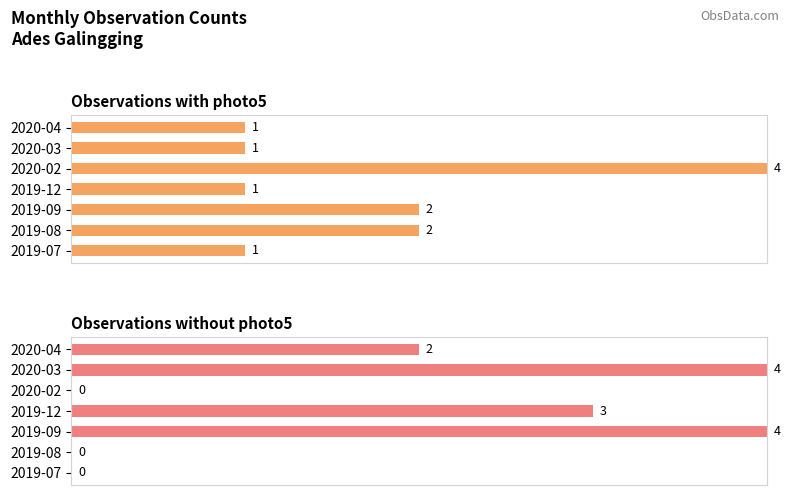

True or false: Observations with photo5 has a value of 0.1 at 2020-04.

False